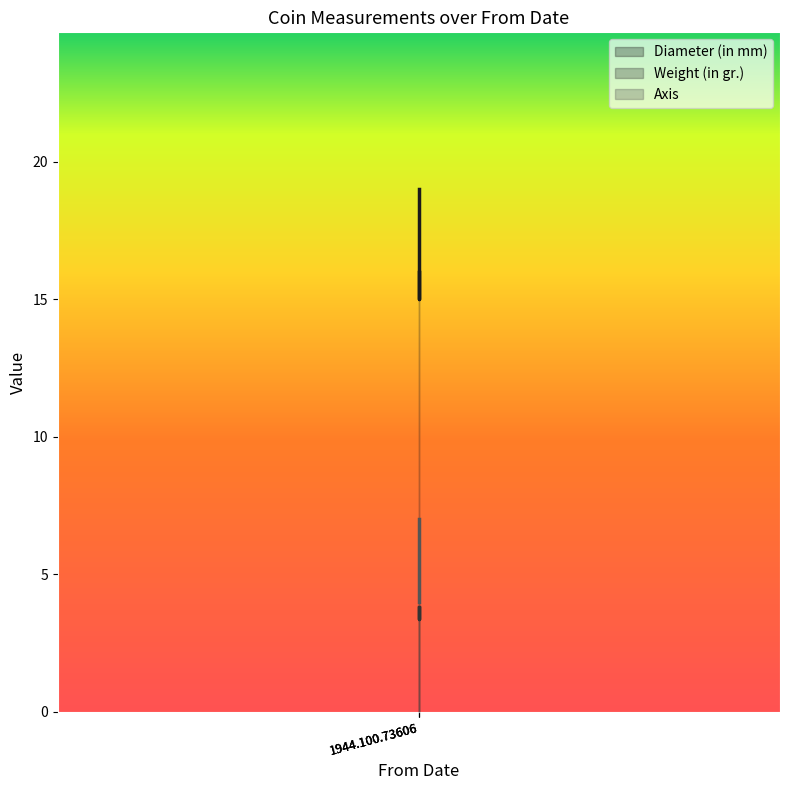

What are all the series names shown in the legend?

Diameter (in mm), Weight (in gr.), Axis